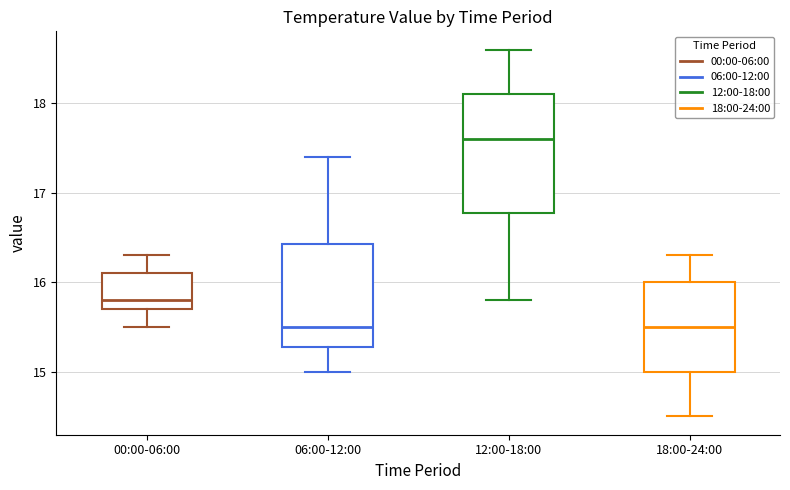

Reading left to right, read every box against the y-axis: the position of its median line, the range the box covers, and the ends of its whiskers. The values are not printed on the chart, so give them approximately, as read against the axis.

00:00-06:00: median 15.8, box 15.7 to 16.1, whiskers 15.5 to 16.3
06:00-12:00: median 15.5, box 15.3 to 16.4, whiskers 15.0 to 17.4
12:00-18:00: median 17.6, box 16.8 to 18.1, whiskers 15.8 to 18.6
18:00-24:00: median 15.5, box 15.0 to 16.0, whiskers 14.5 to 16.3